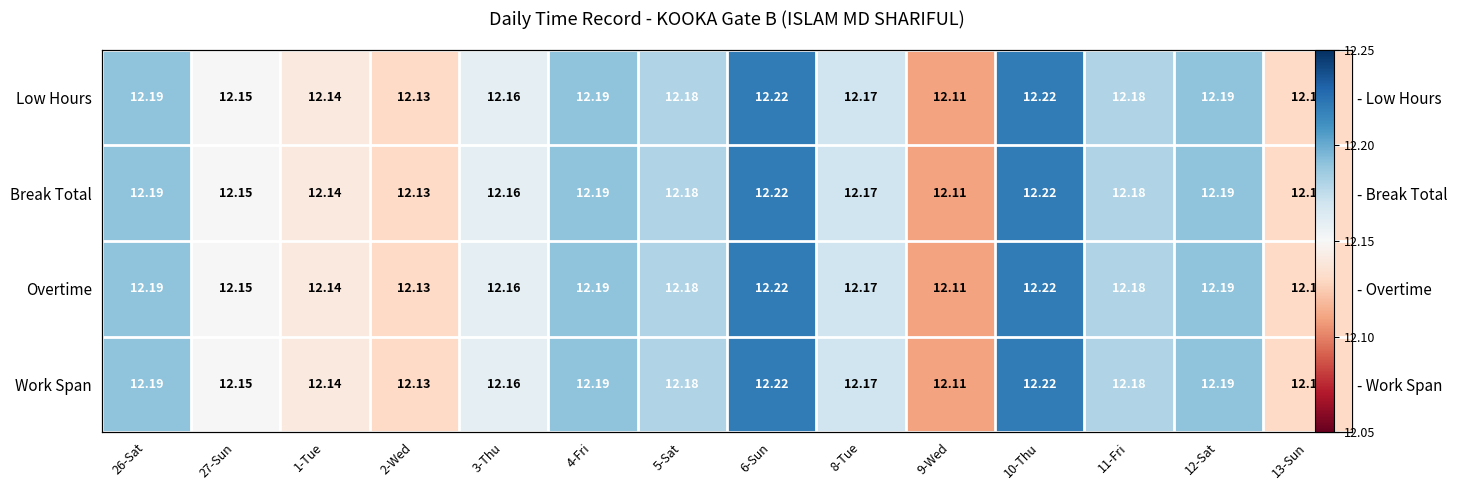

Is it true that Overtime equals 19.2 at 3-Thu?

False